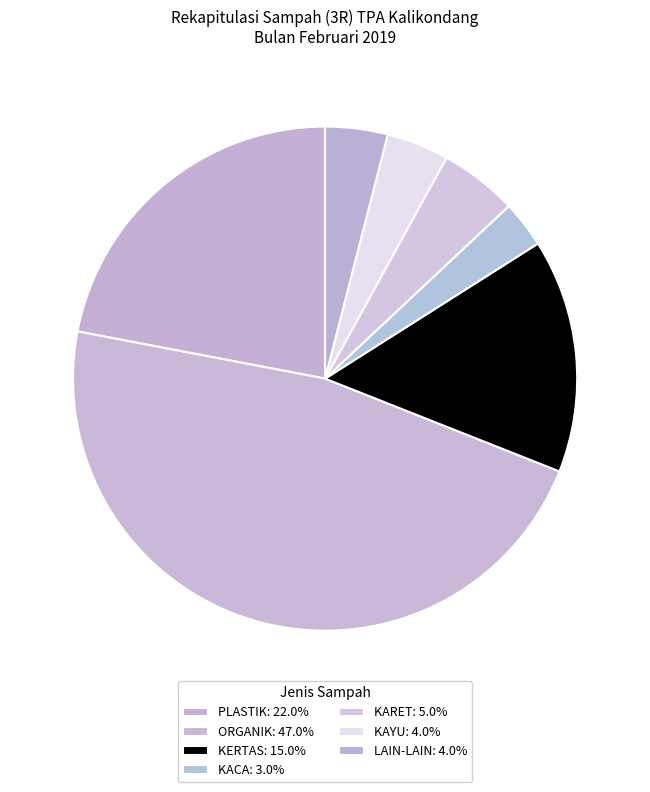

What percentage is NOT represented by ORGANIK?

53.0%